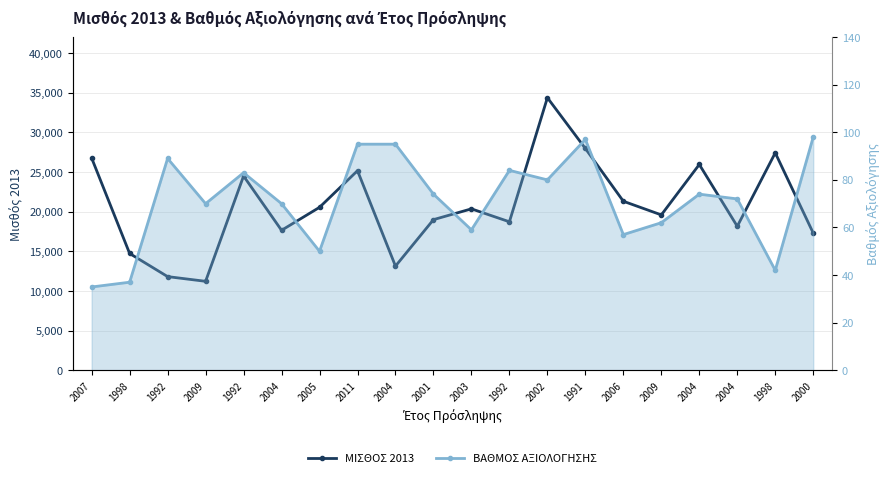

What is the sum of the ΒΑΘΜΟΣ ΑΞΙΟΛΟΓΗΣΗΣ values at 2011 and 2001?

169